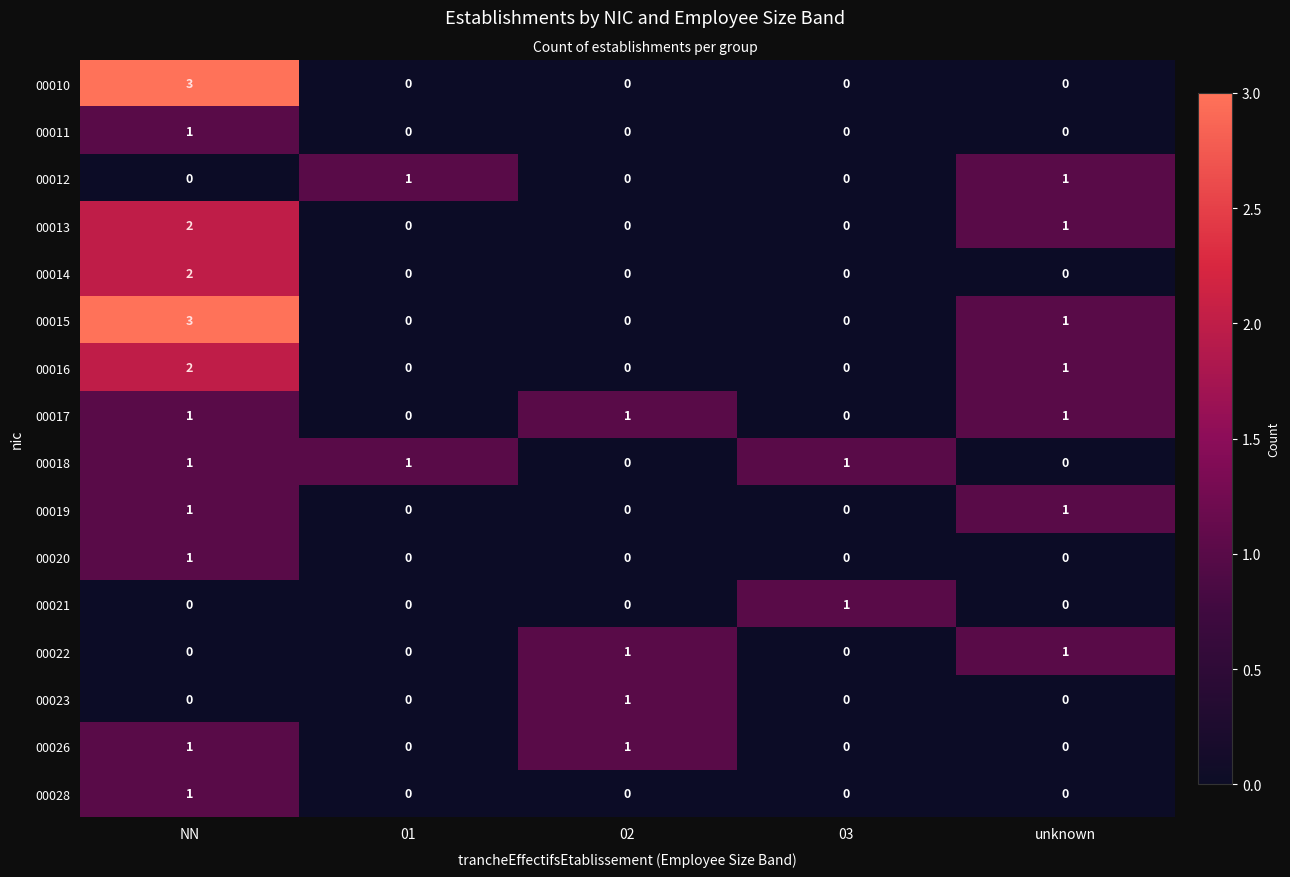

The value of 00016 at unknown is 1. True or false?

True